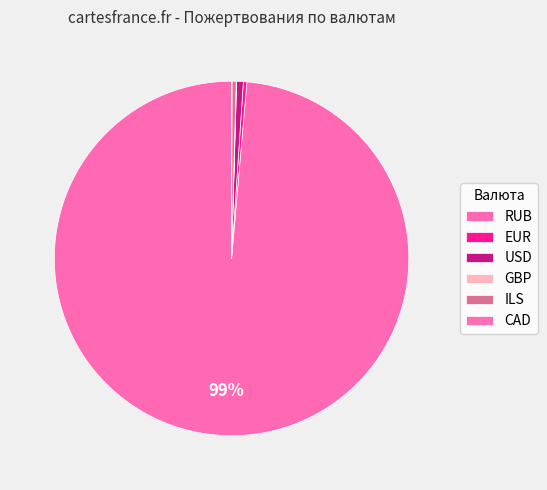

What is the majority slice?

RUB